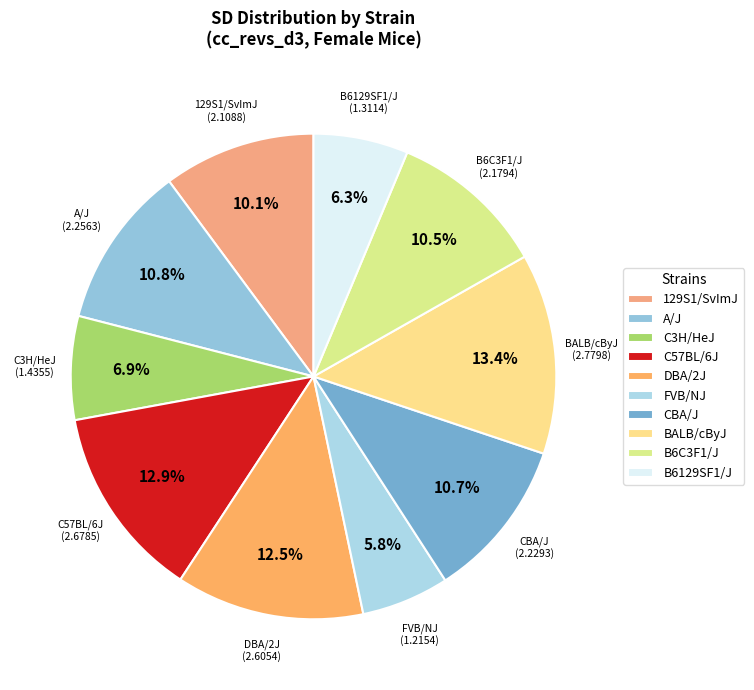

How many segments does this pie chart have?

10